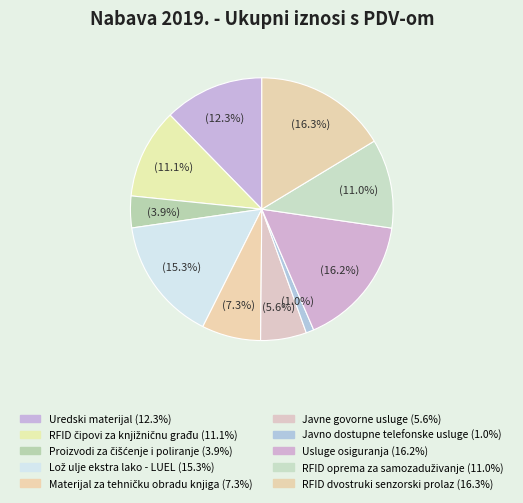

How many segments does this pie chart have?

10